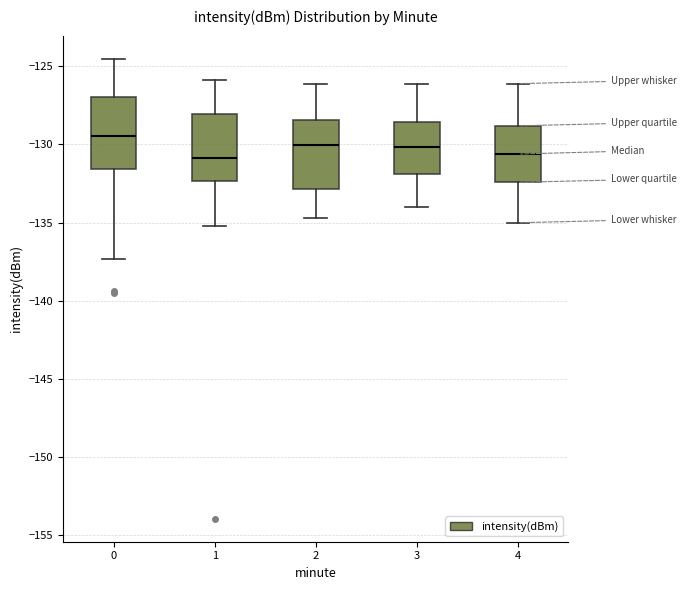

Which box's median line is the highest?

0